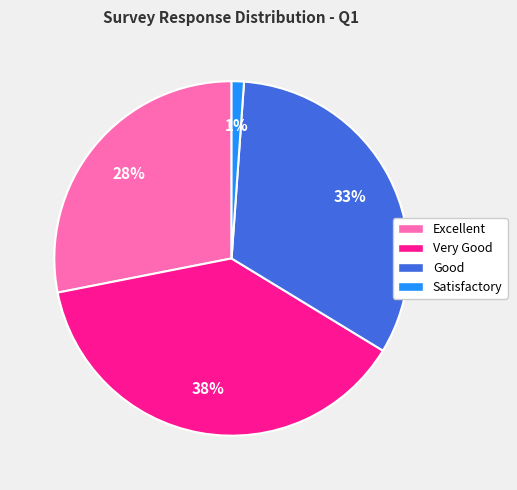

Between Very Good and Satisfactory, which is larger?

Very Good